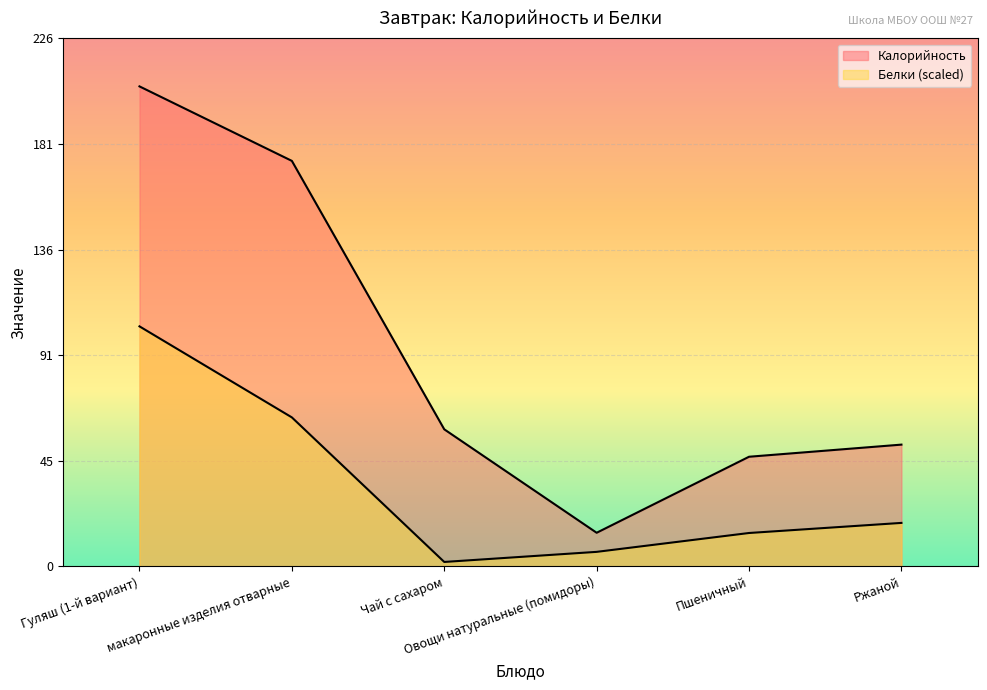

What is the sum of all Белки values?

207.8